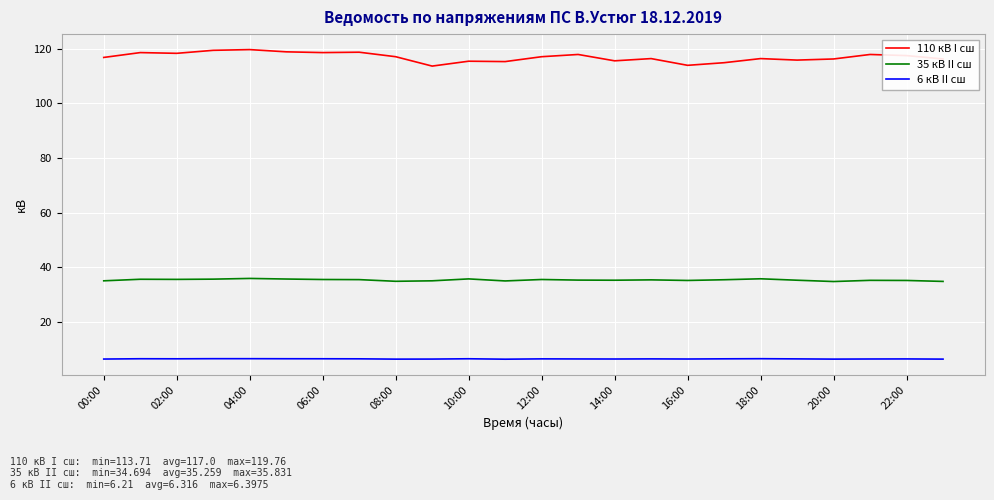

List the series in order of their peak value, highest first.

110 кВ I сш, 35 кВ II сш, 6 кВ II сш